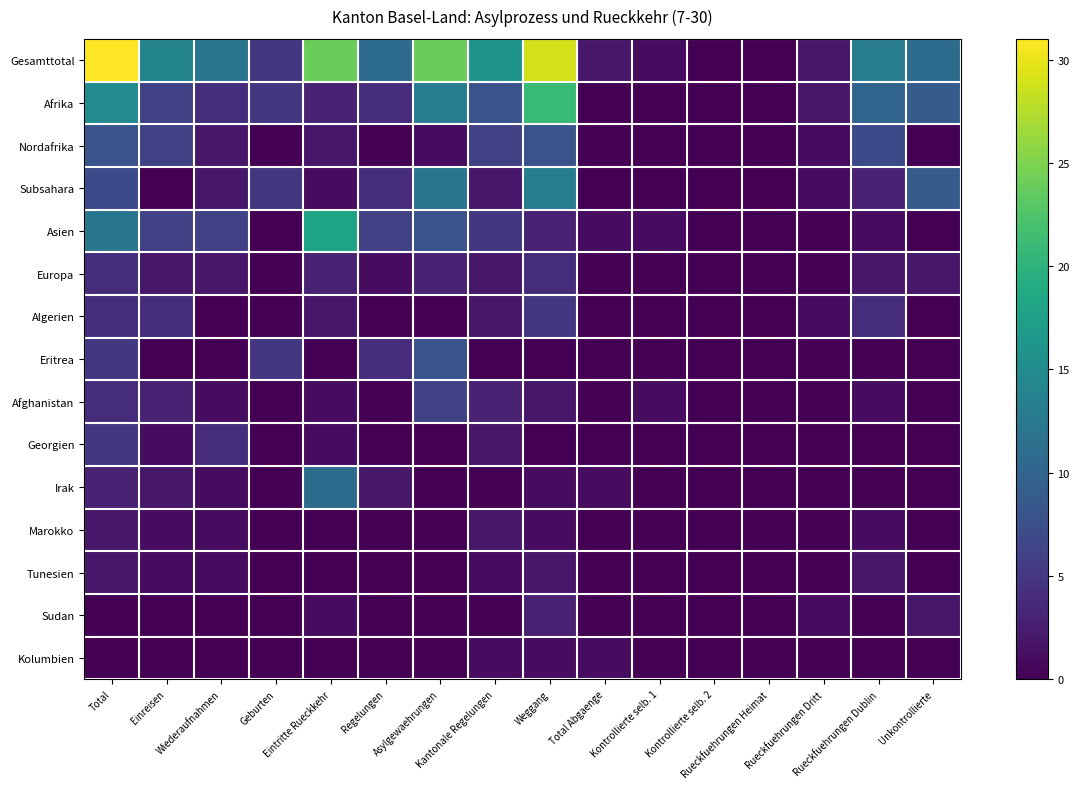

Which series has the largest total across all categories?

Gesamttotal